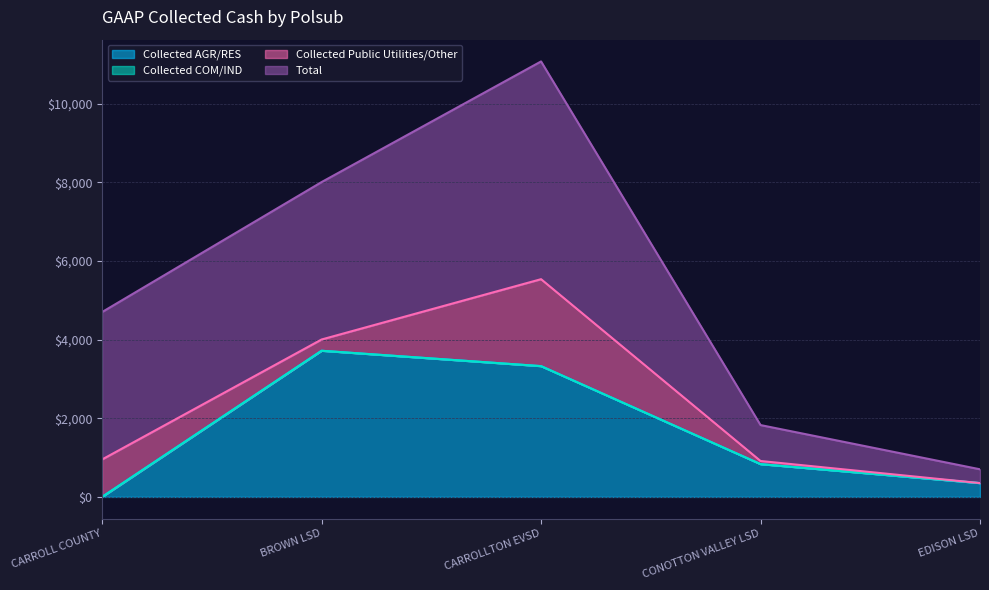

At which label does Collected AGR/RES reach its minimum?

CARROLL COUNTY